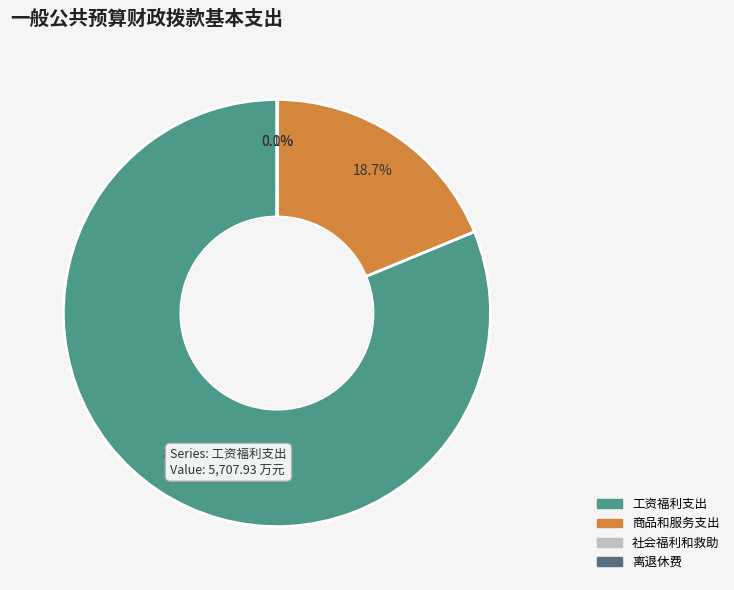

Combined, what portion of the pie is 商品和服务支出 and 工资福利支出?

99.9%